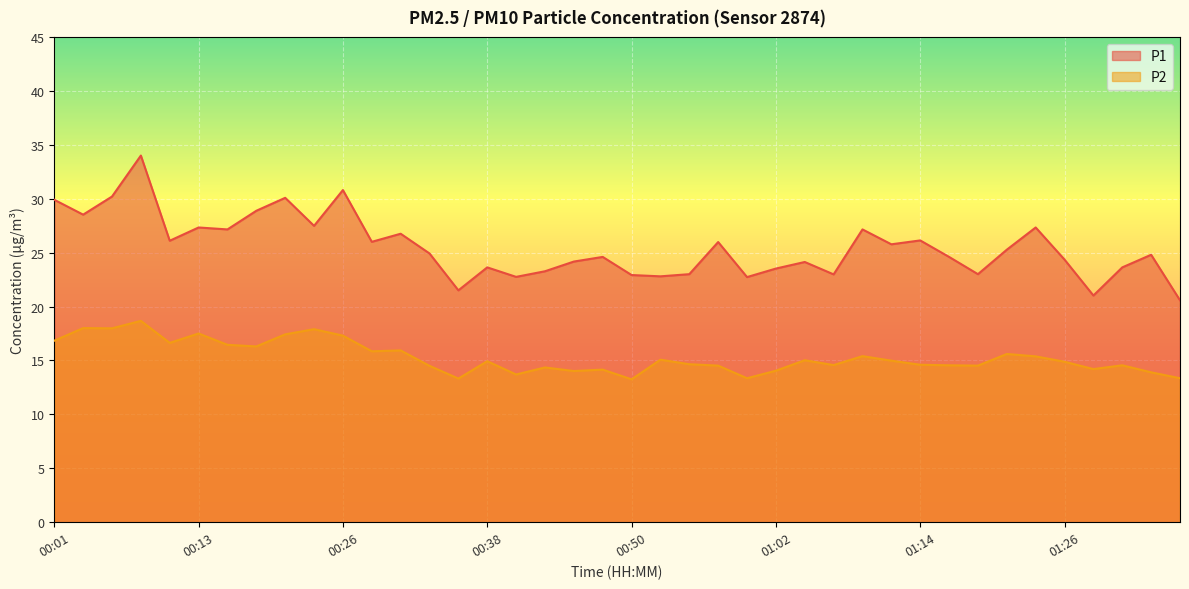

At which category does P2 reach its first local peak?

00:03